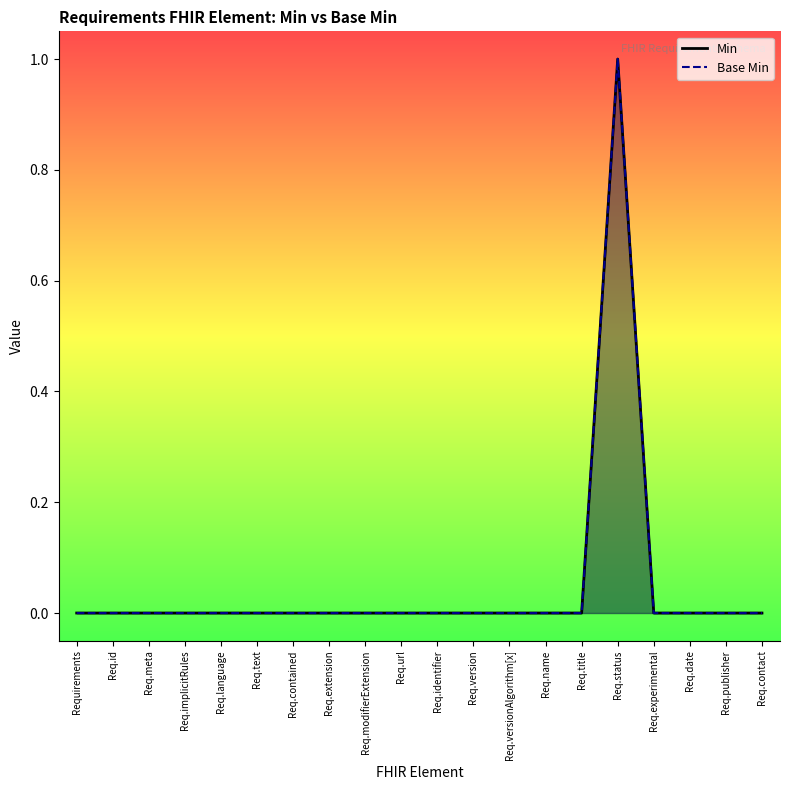

What position from the left is Req.id?

2